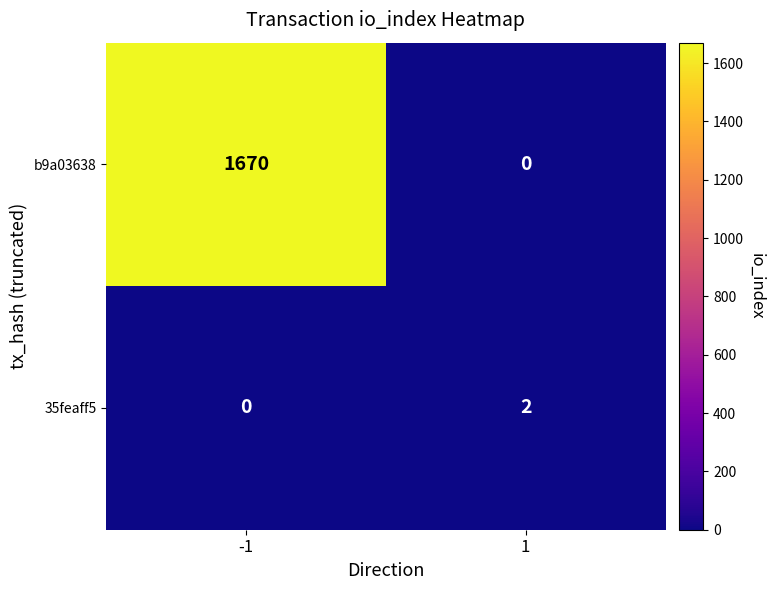

Count the number of categories in the chart.

2